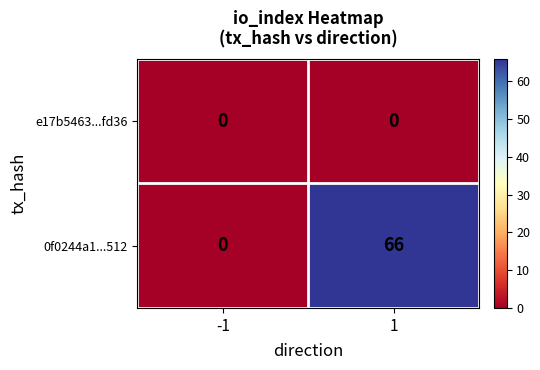

How many series are shown in this chart?

2